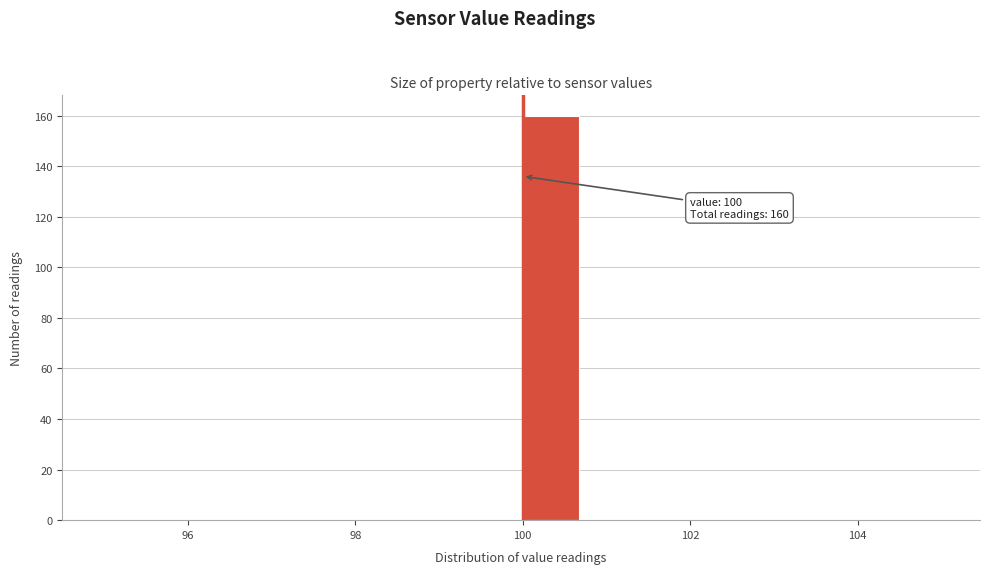

Read against the x-axis, roughly where is the centre of the tallest bar?

100.4